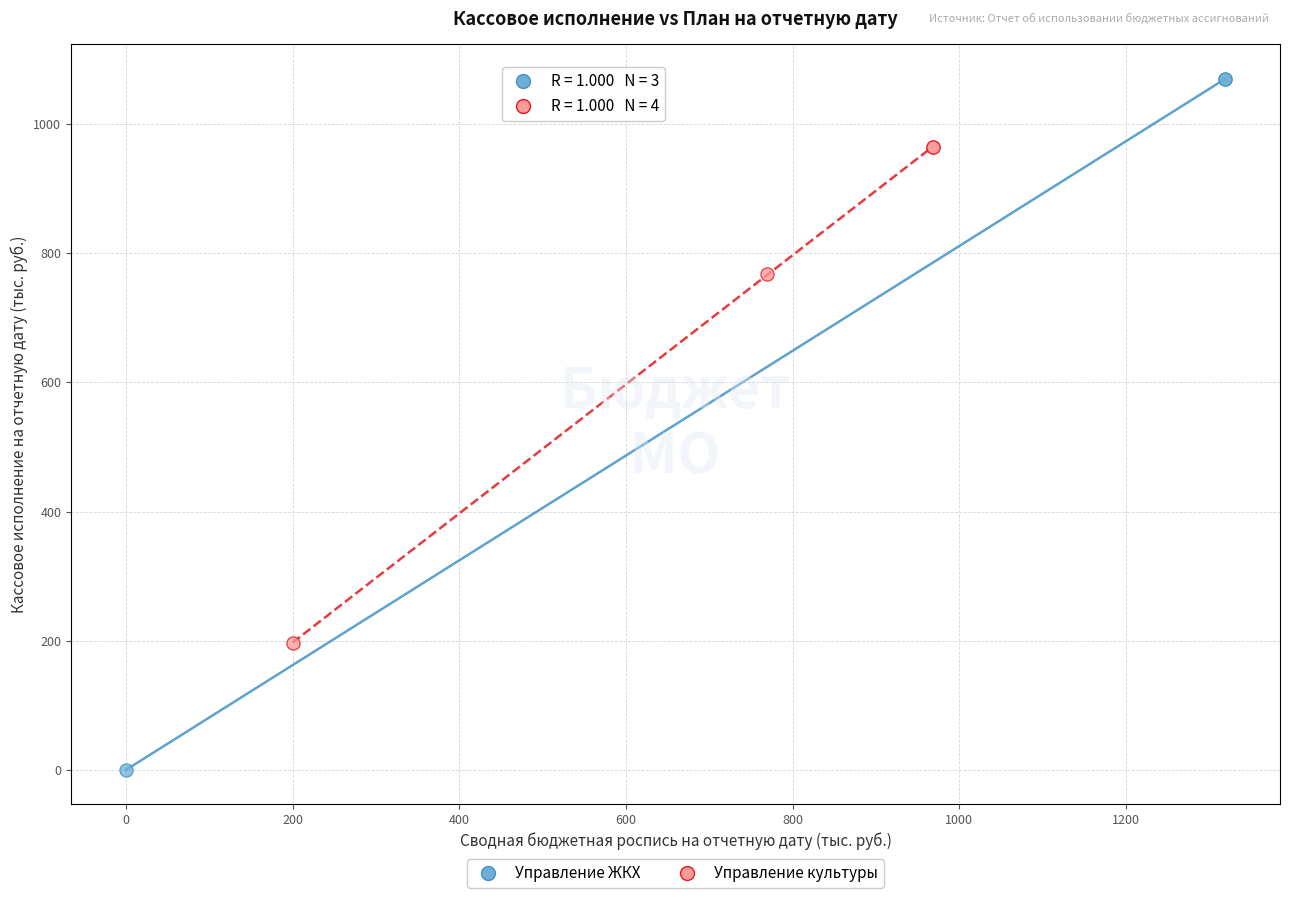

Which series has the largest Y range (max minus min)?

Управление ЖКХ